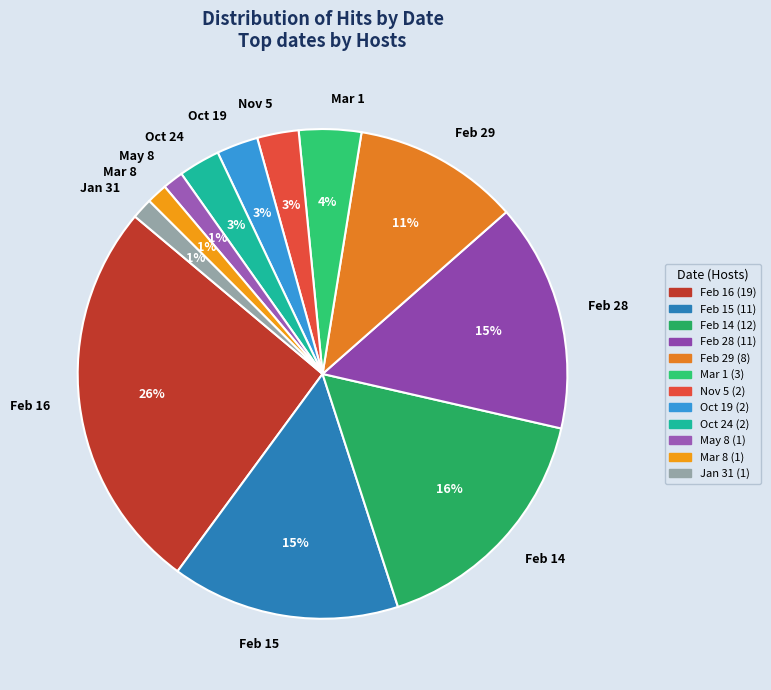

The Jan 31 slice represents 1% of the pie. True or false?

True